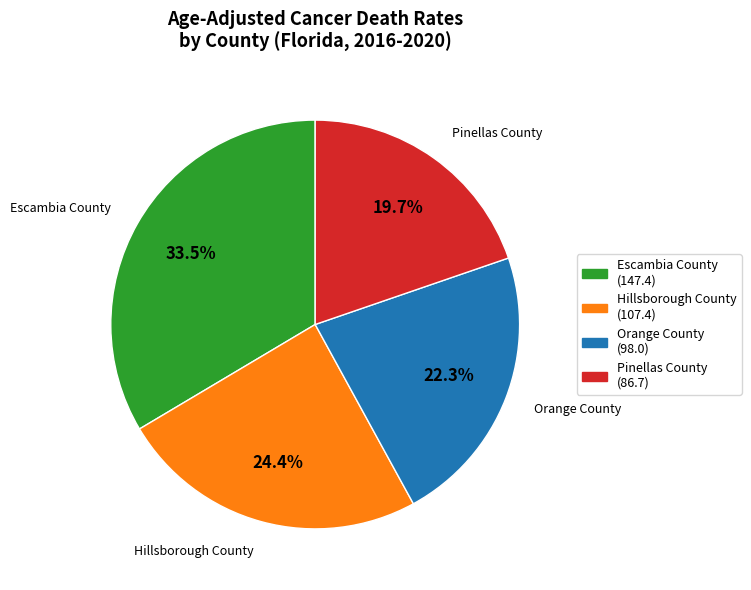

To the nearest percent, what is the average slice percentage?

25%